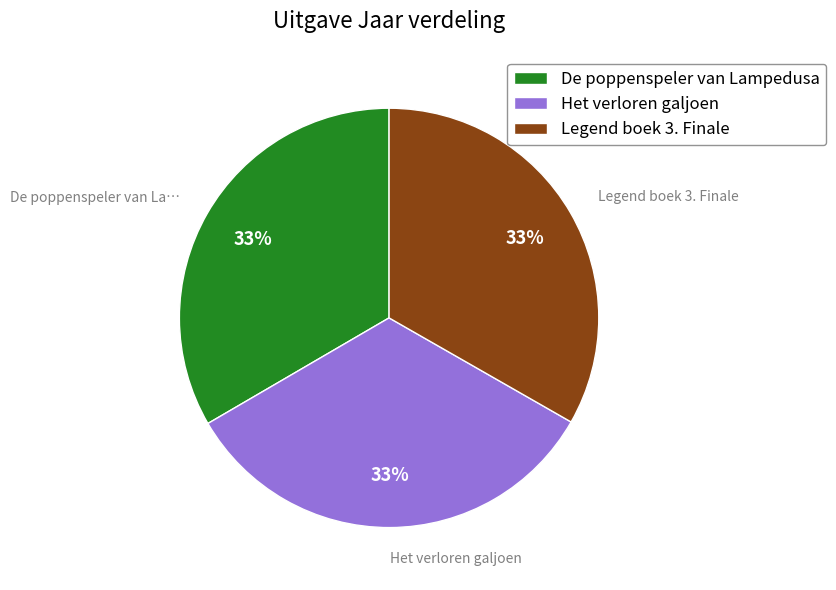

Does De poppenspeler van Lampedusa account for over 50% of the chart?

No